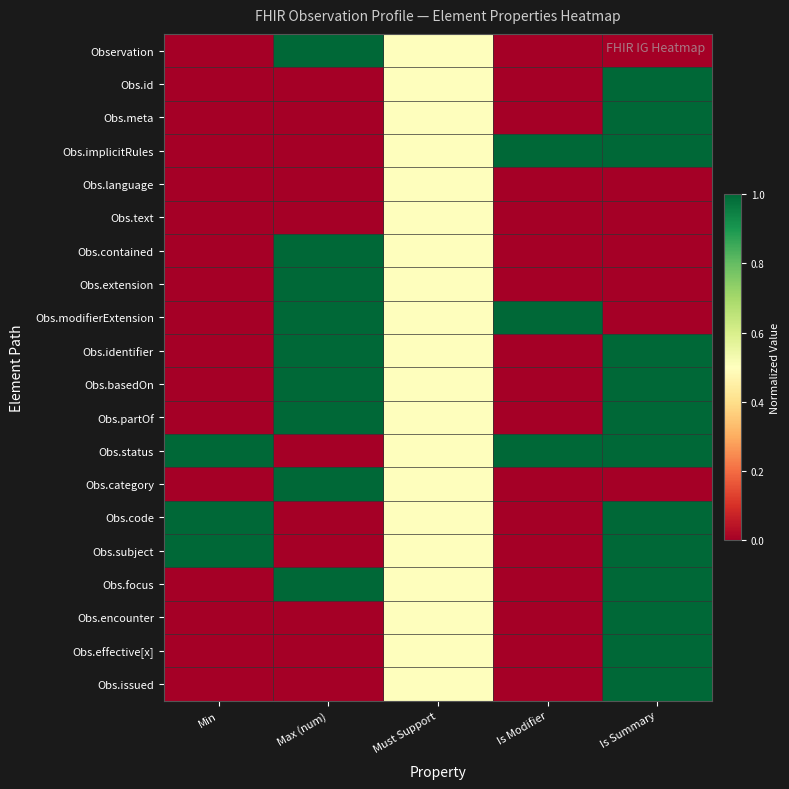

How many series are shown in this chart?

20